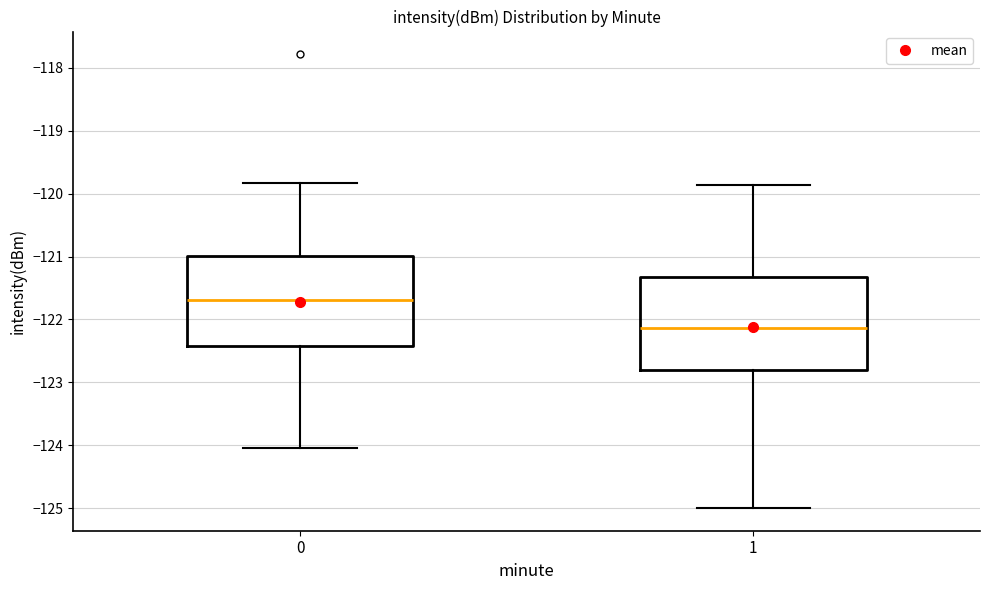

Reading left to right, transcribe this box plot: for each box, give where its median line is, the range the box spans, and where its two whiskers end, as read against the y-axis. The values are not printed on the chart, so give them approximately, as read against the axis.

0: median -121.7, box -122.4 to -121.0, whiskers -124.0 to -119.8
1: median -122.1, box -122.8 to -121.3, whiskers -125.0 to -119.9